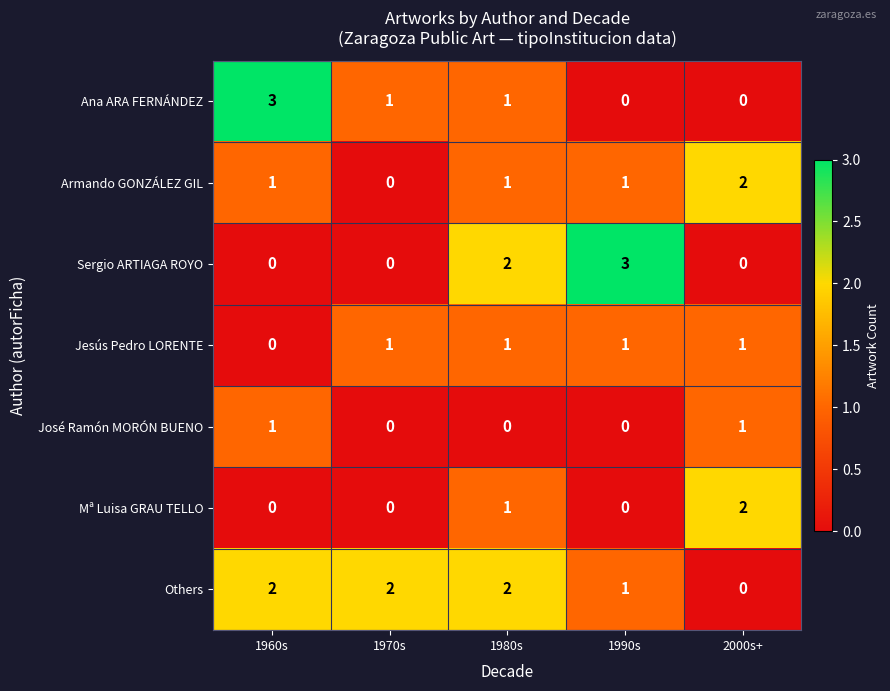

The José Ramón MORÓN BUENO series shows 0 at 1960s. True or false?

False